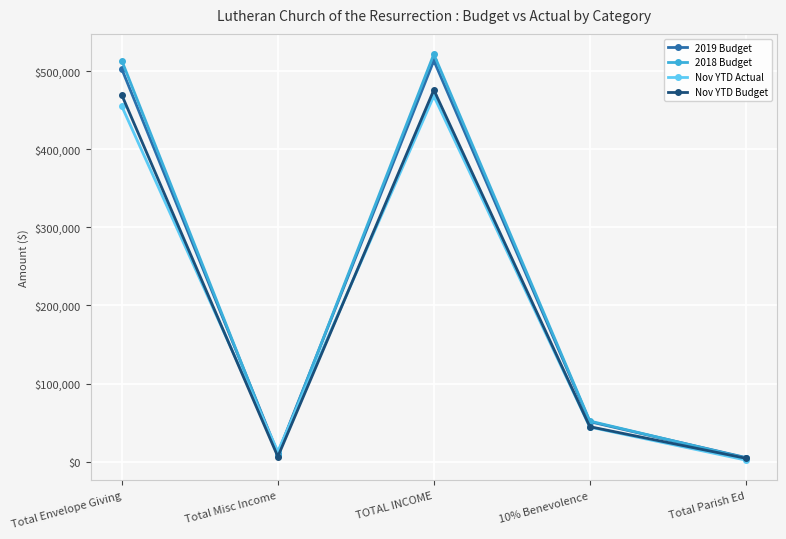

What value does the 2018 Budget series have at 10% Benevolence?

52150.0